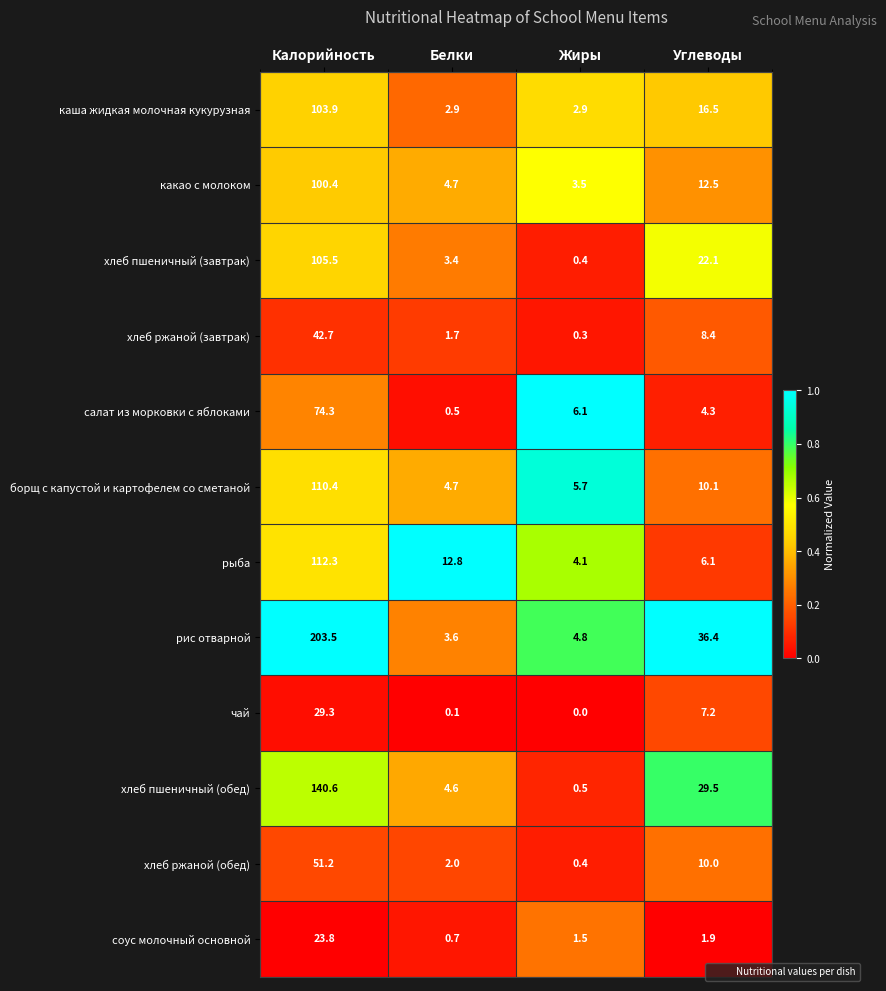

The хлеб пшеничный (обед) series shows 29.5 at Углеводы. True or false?

True